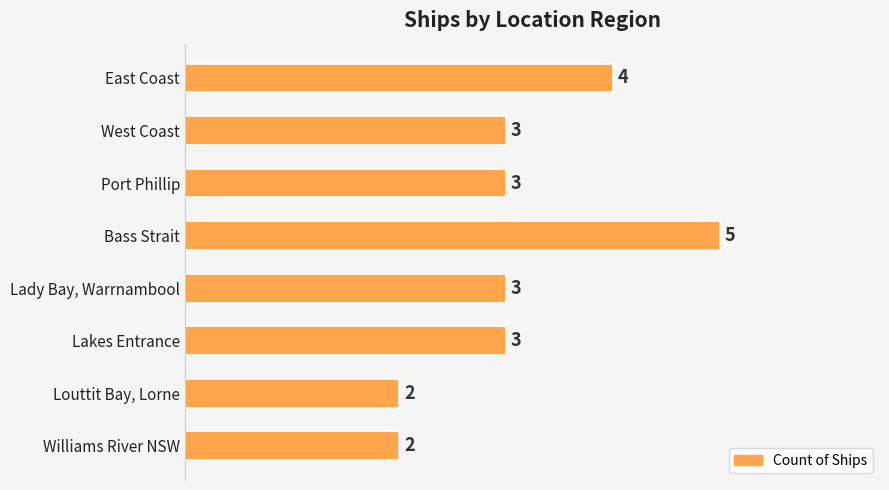

What is the label of the 4th bar from the top?

Bass Strait